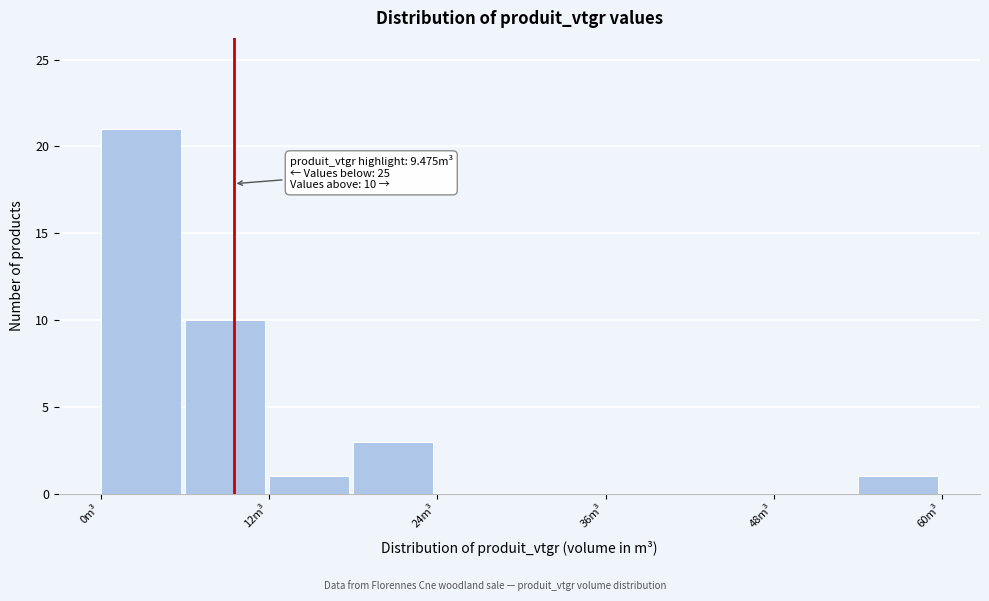

Around what value on the x-axis is the tallest bar? Give the approximate position of its centre, as read against the axis.

2